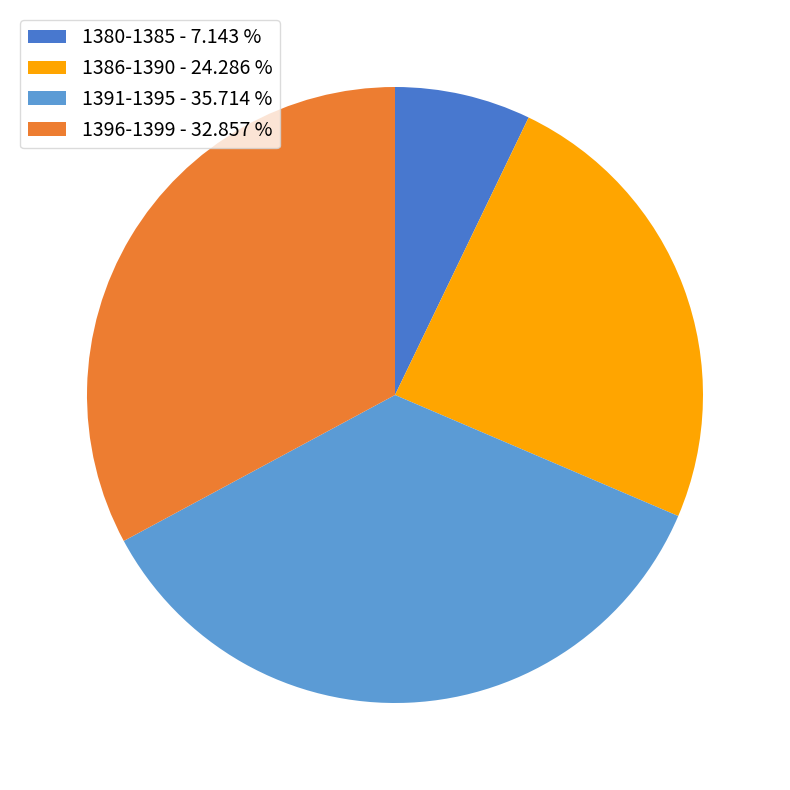

What is the smallest slice in the pie chart?

1380-1385 - 7.143 %